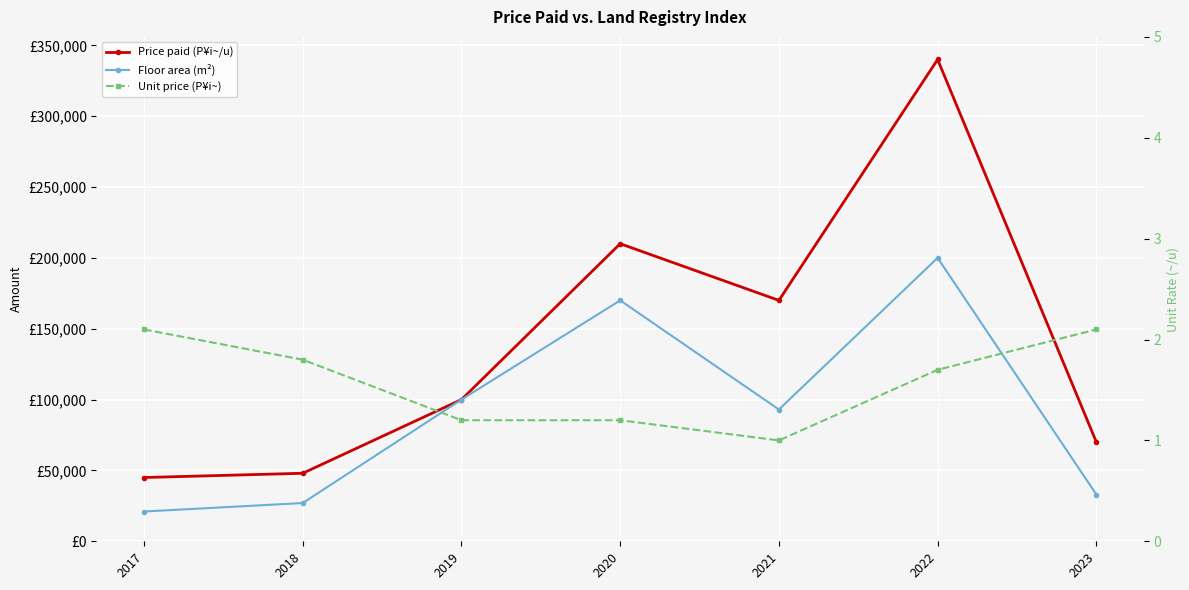

Which has a higher value, 2020 or 2018?

2020